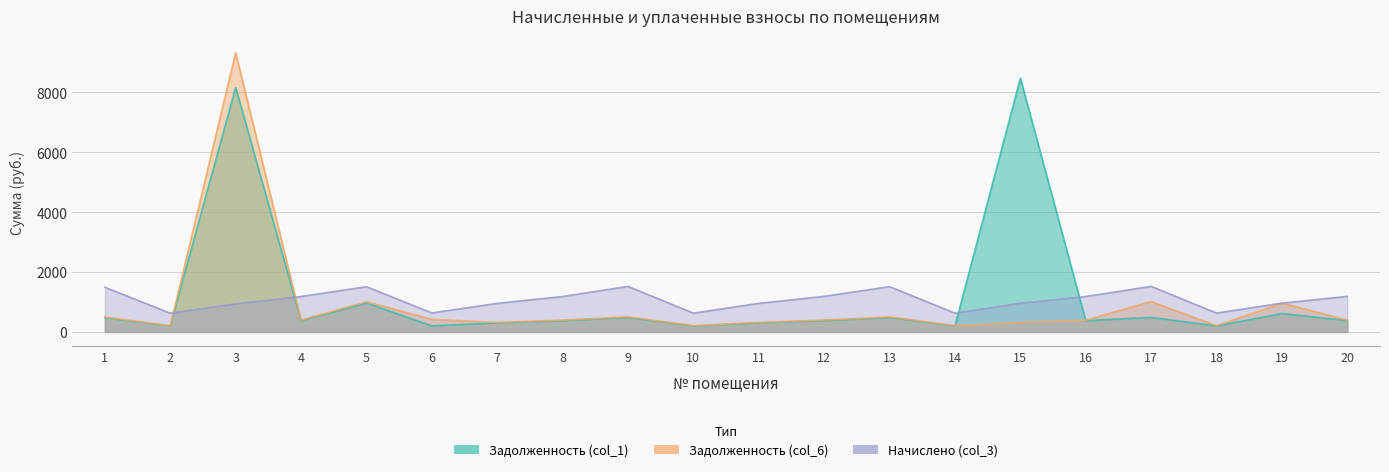

Where is the first local maximum for Задолженность (col_1)?

3